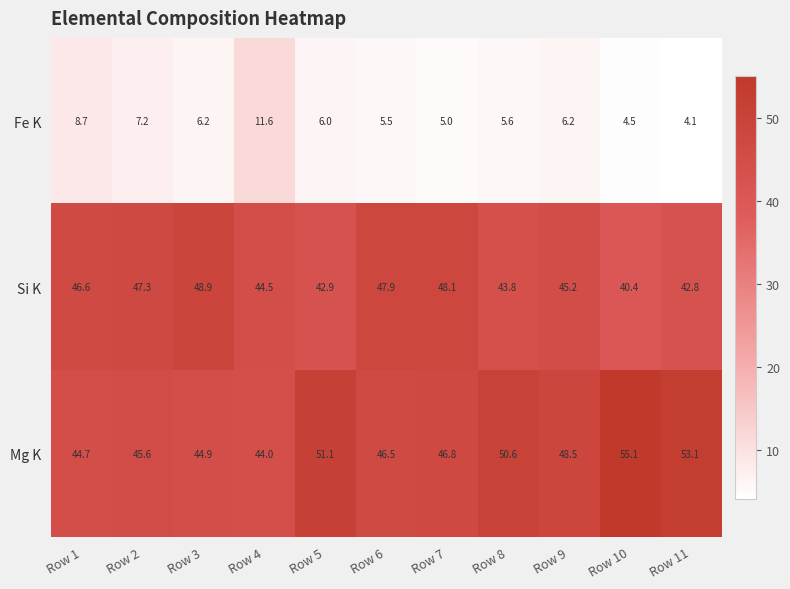

The Mg K series shows 44.9 at Row 3. True or false?

True